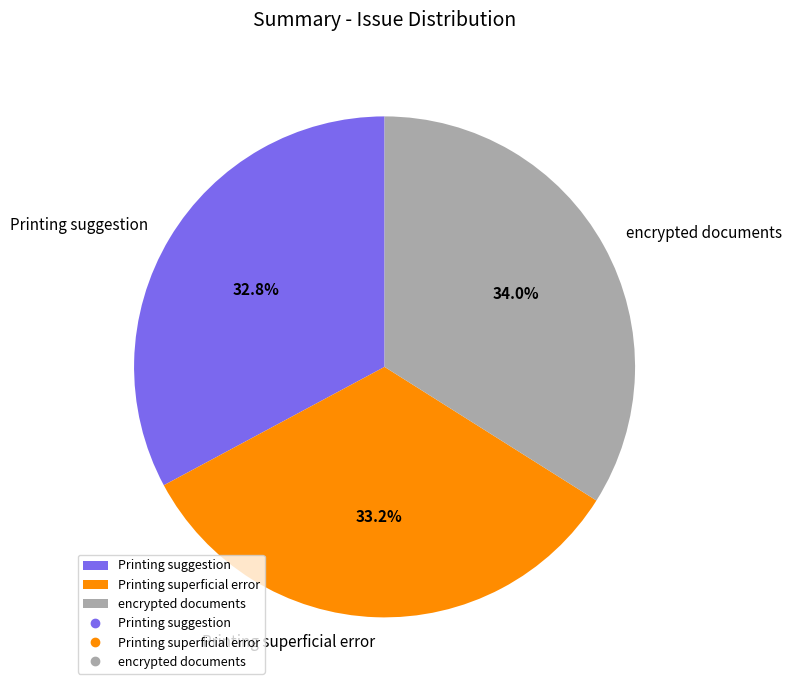

Approximately how many times larger is the value at encrypted documents compared to Printing suggestion?

1.0